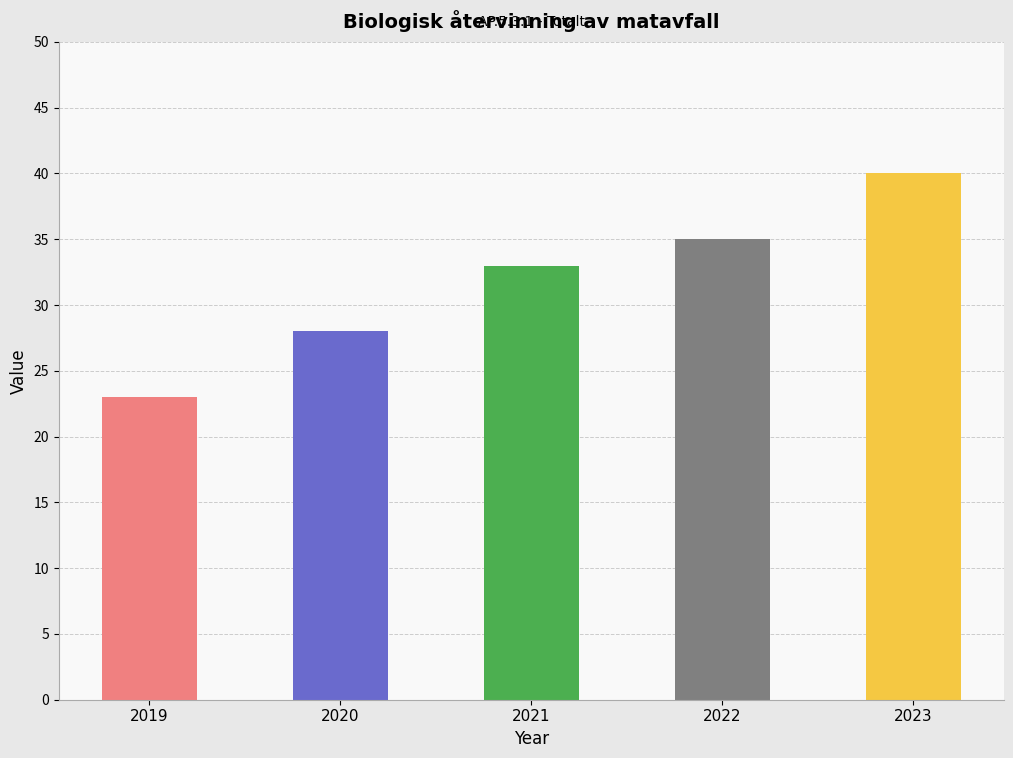

Reading left to right, list all the values displayed in this chart.

23	28	33	35	40